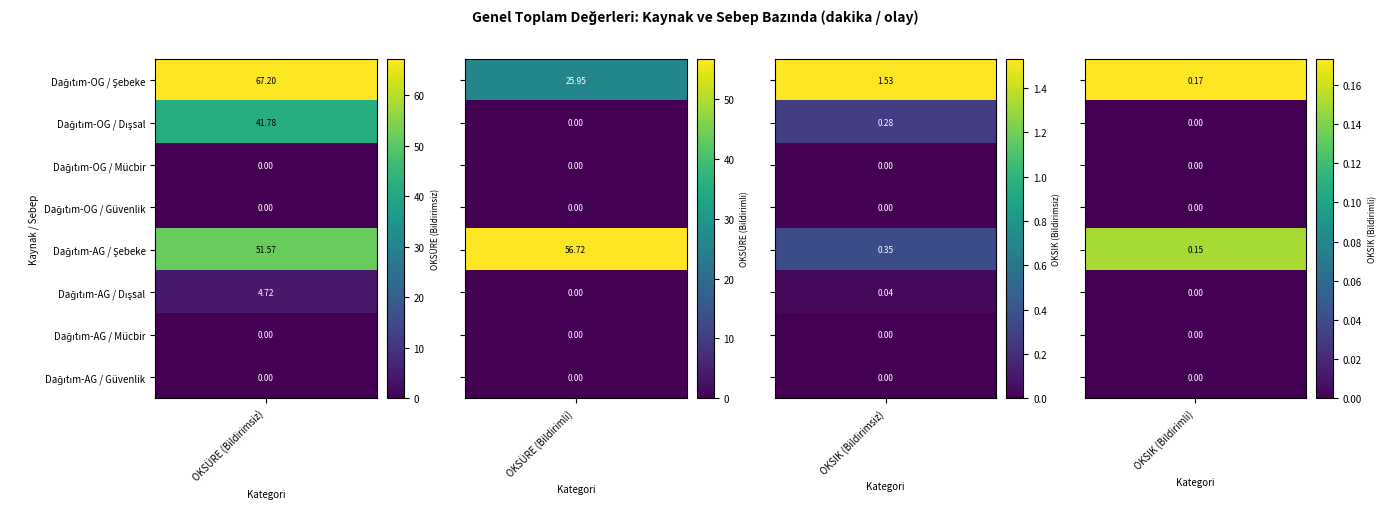

Which category has the highest value in the OKSIK (Bildirimli) series?

Dağıtım-OG / Şebeke